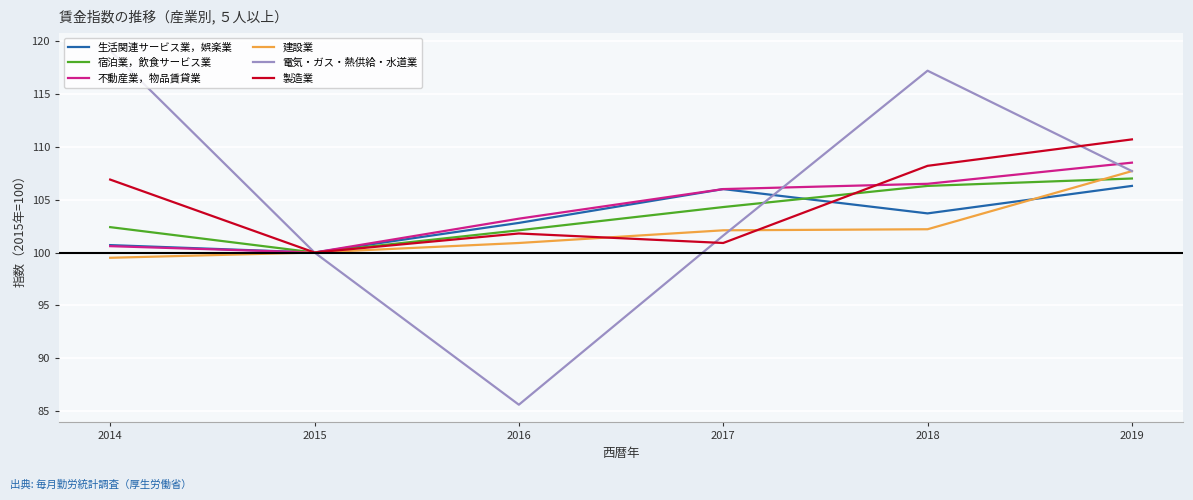

The value of 生活関連サービス業，娯楽業 at 2015 is 100.0. True or false?

True